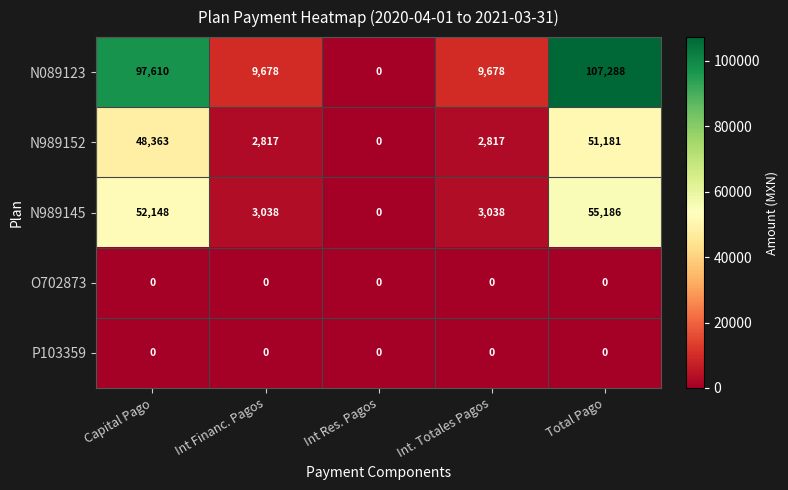

Reading left to right, list all the values displayed in this chart.

N089123: Capital Pago=97610	Int Financ. Pagos=9678	Int Res. Pagos=0	Int. Totales Pagos=9678	Total Pago=107288
N989152: Capital Pago=48363	Int Financ. Pagos=2817	Int Res. Pagos=0	Int. Totales Pagos=2817	Total Pago=51181
N989145: Capital Pago=52148	Int Financ. Pagos=3038	Int Res. Pagos=0	Int. Totales Pagos=3038	Total Pago=55186
O702873: Capital Pago=0	Int Financ. Pagos=0	Int Res. Pagos=0	Int. Totales Pagos=0	Total Pago=0
P103359: Capital Pago=0	Int Financ. Pagos=0	Int Res. Pagos=0	Int. Totales Pagos=0	Total Pago=0